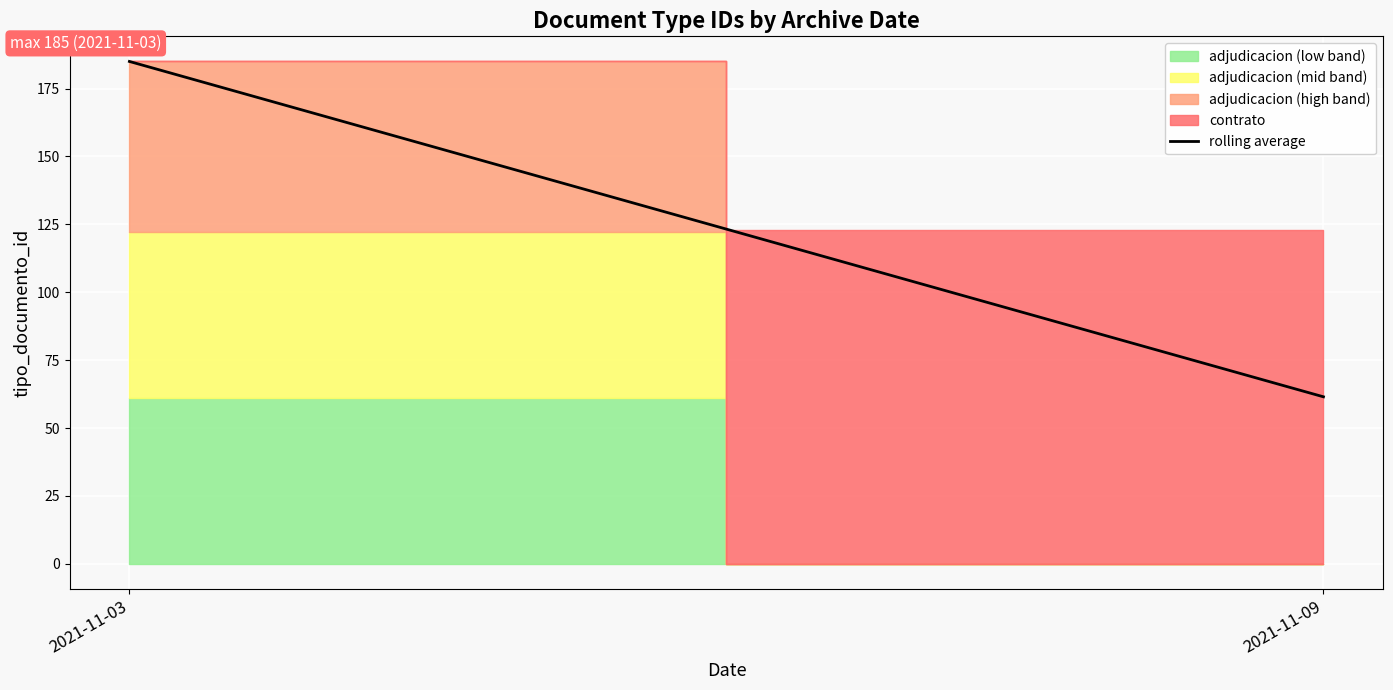

Approximately how many times larger is the value at 2021-11-09 compared to 2021-11-03?

0.3